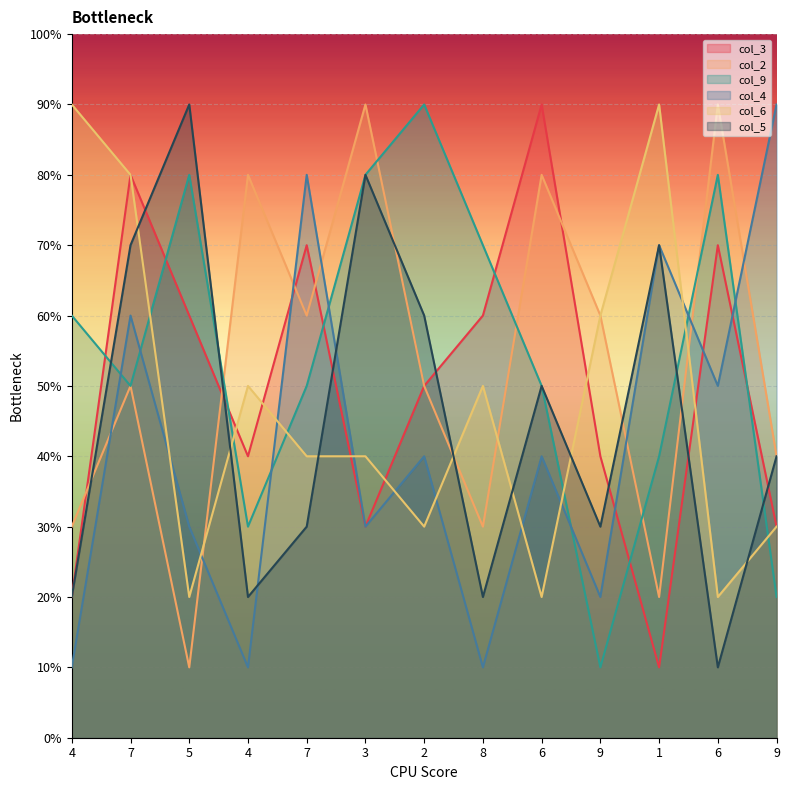

What is the label of the 3rd point from the left?

5